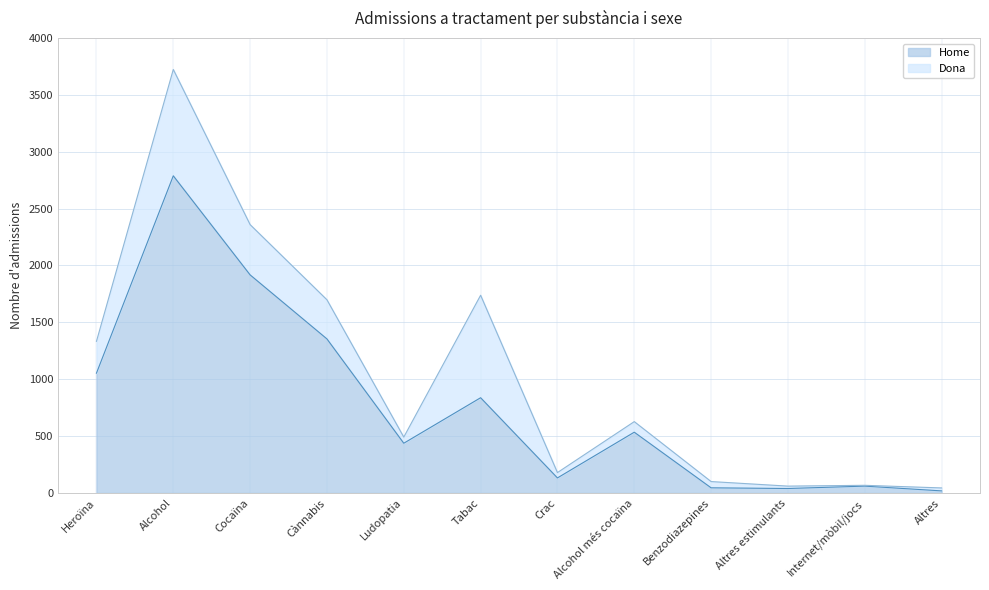

Rank the categories by value from lowest to highest.

Altres, Altres estimulants, Benzodiazepines, Internet/mòbil/jocs, Crac, Ludopatia, Alcohol més cocaïna, Tabac, Heroïna, Cànnabis, Cocaïna, Alcohol